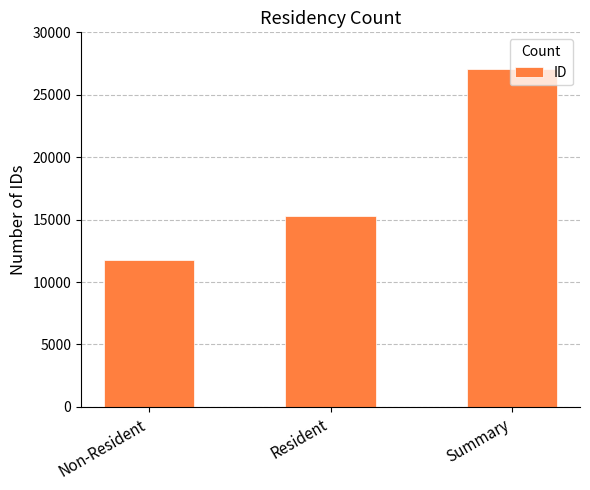

List the labels in order of value, largest first.

Summary, Resident, Non-Resident